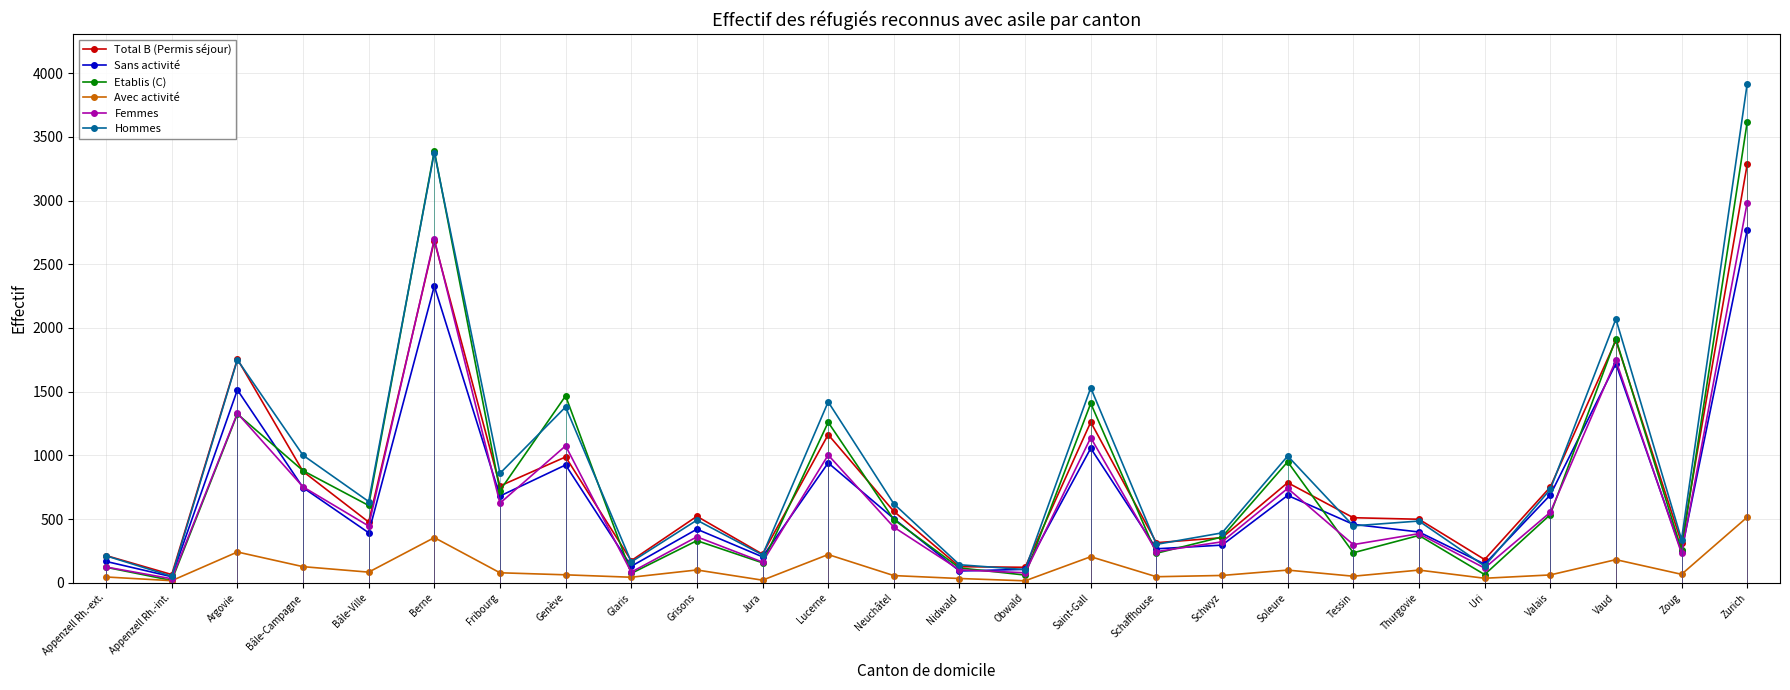

Rank the series by their maximum value, from highest to lowest.

Hommes, Etablis (C), Total B (Permis séjour), Femmes, Sans activité, Avec activité